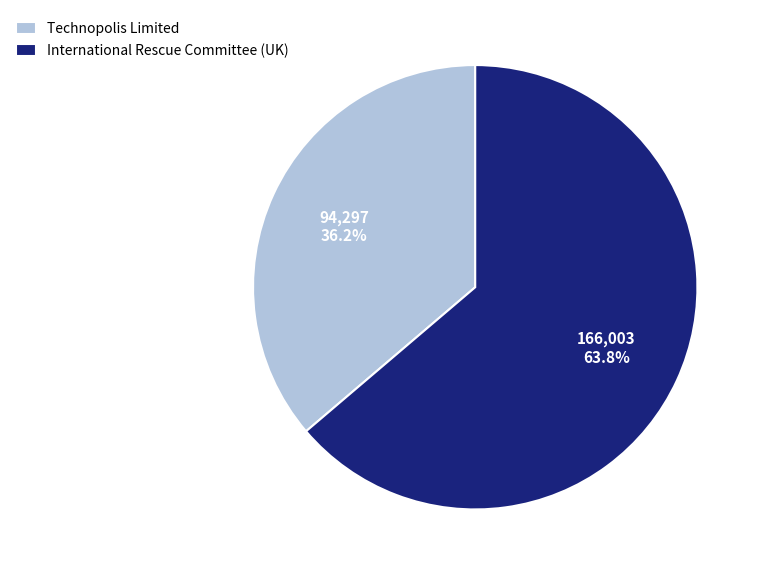

What is the ratio of the value at International Rescue Committee (UK) to the value at Technopolis Limited?

1.8